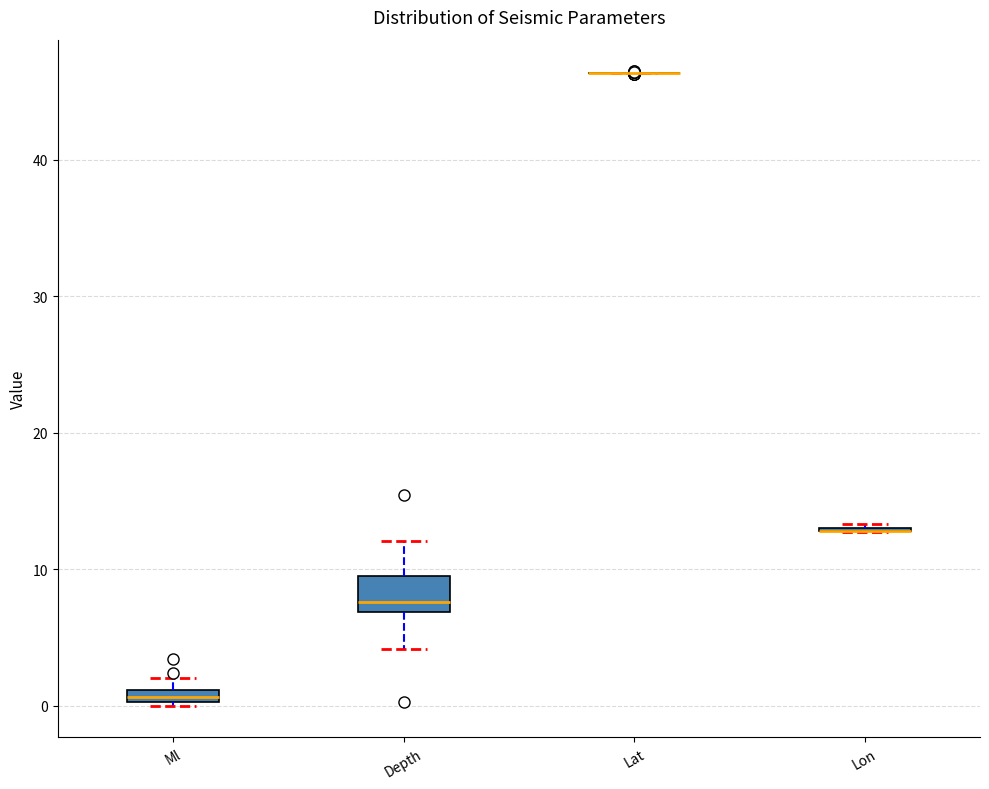

Comparing the boxes themselves (not the whiskers), which one is the tallest?

Depth